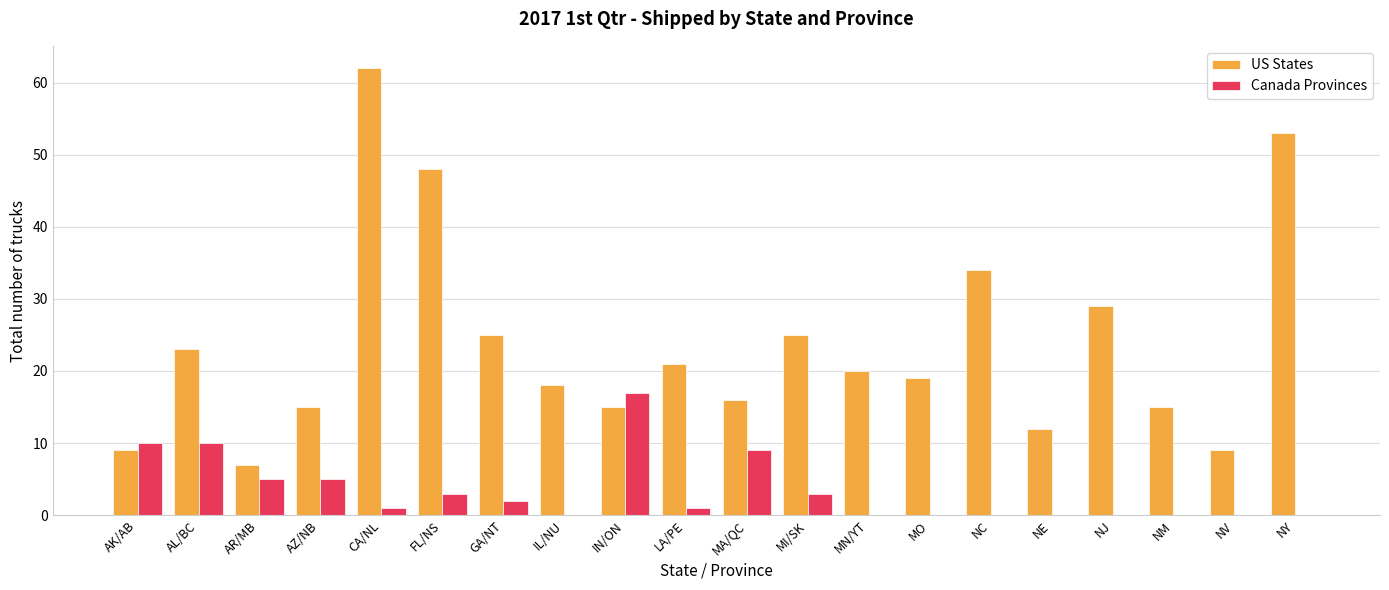

What is the total value across all series at NV?

9